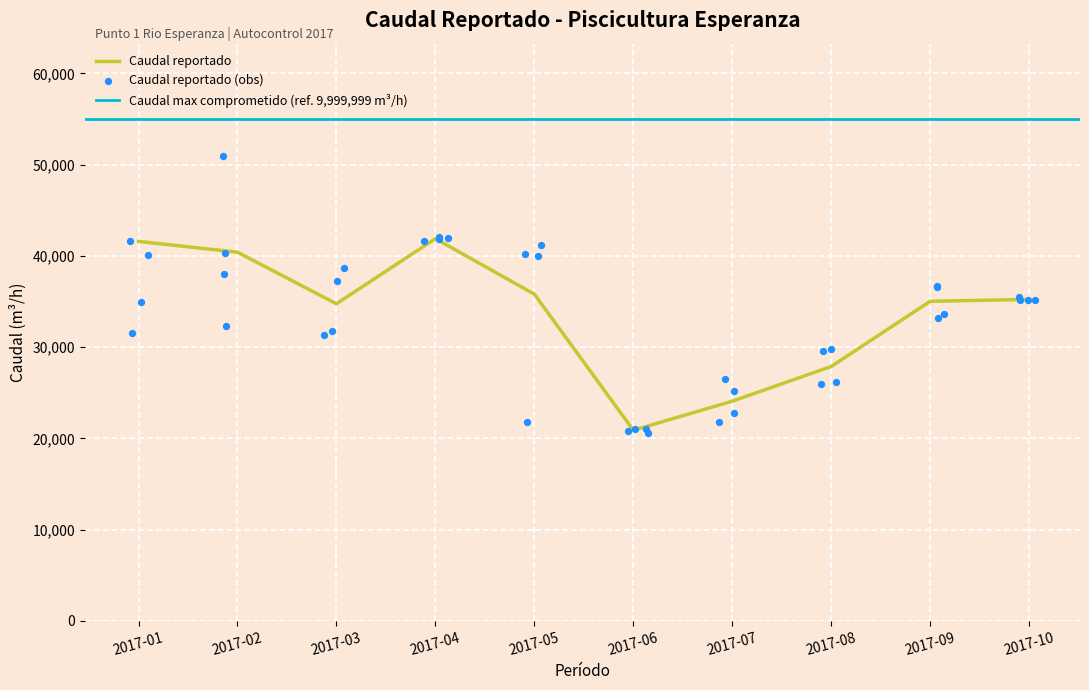

Between 2017-01 and 2017-05, which is larger?

2017-01